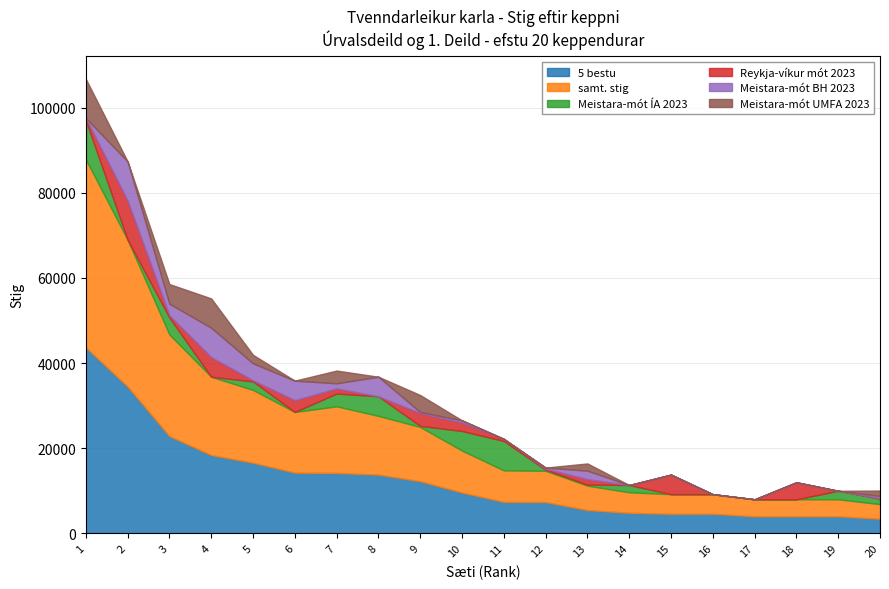

Which series has the largest total across all categories?

samt. stig